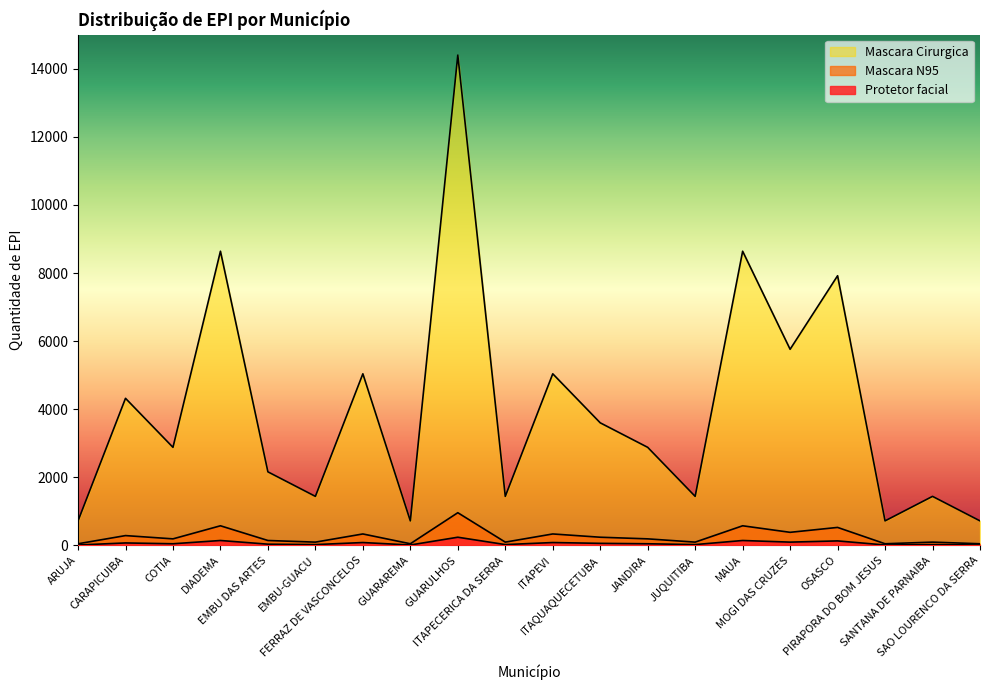

What is the greatest value displayed?

14400